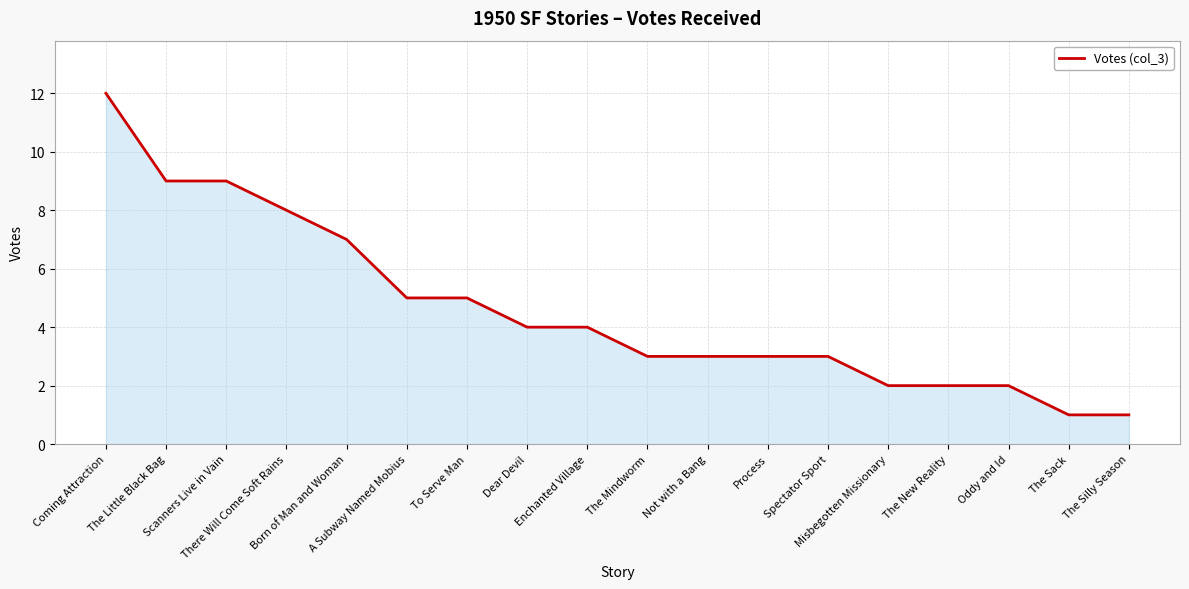

How many distinct data groups are displayed?

1